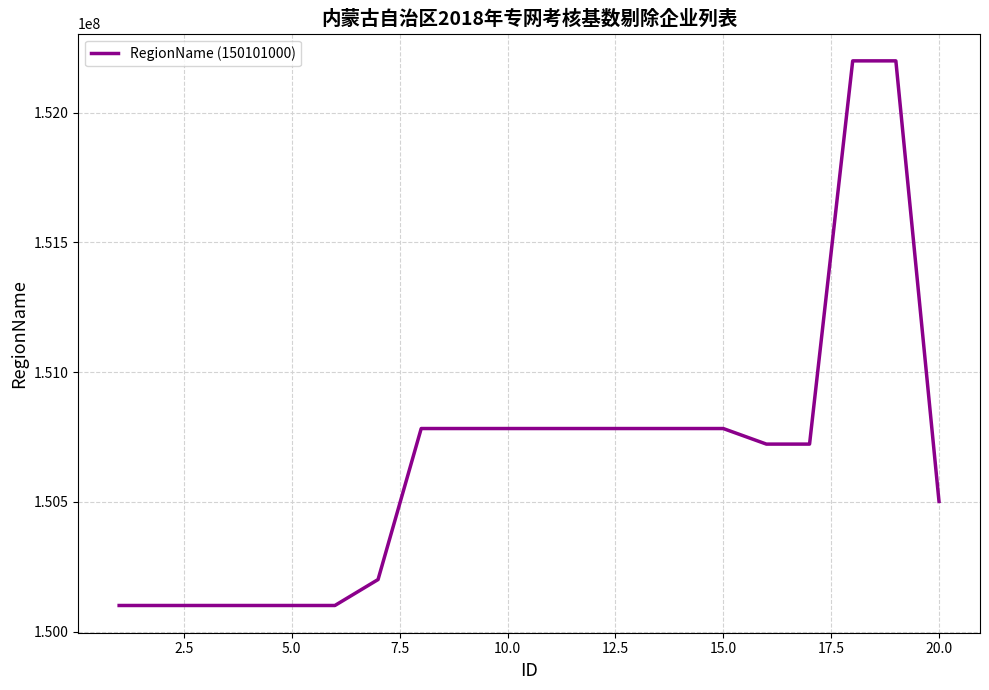

What is the sum of all values?

3013419000